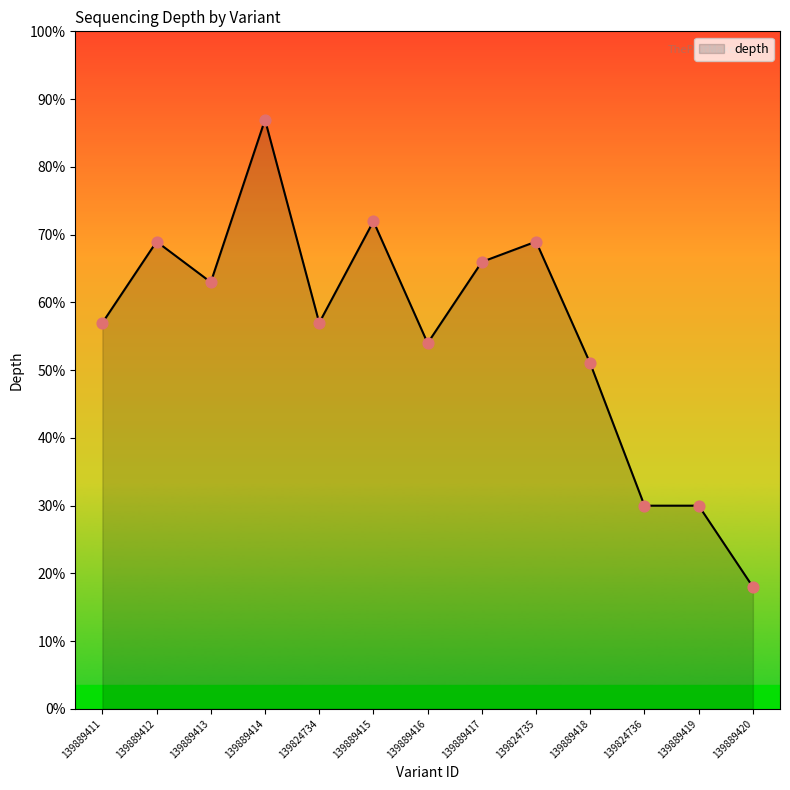

Which has a higher value, 139889412 or 139824735?

139889412